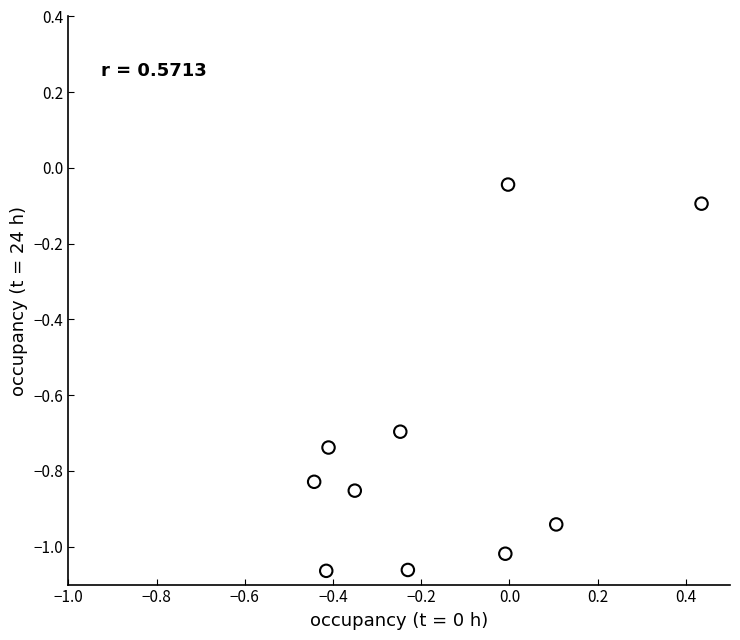

What is the range of Y values (max minus min)?

1.0